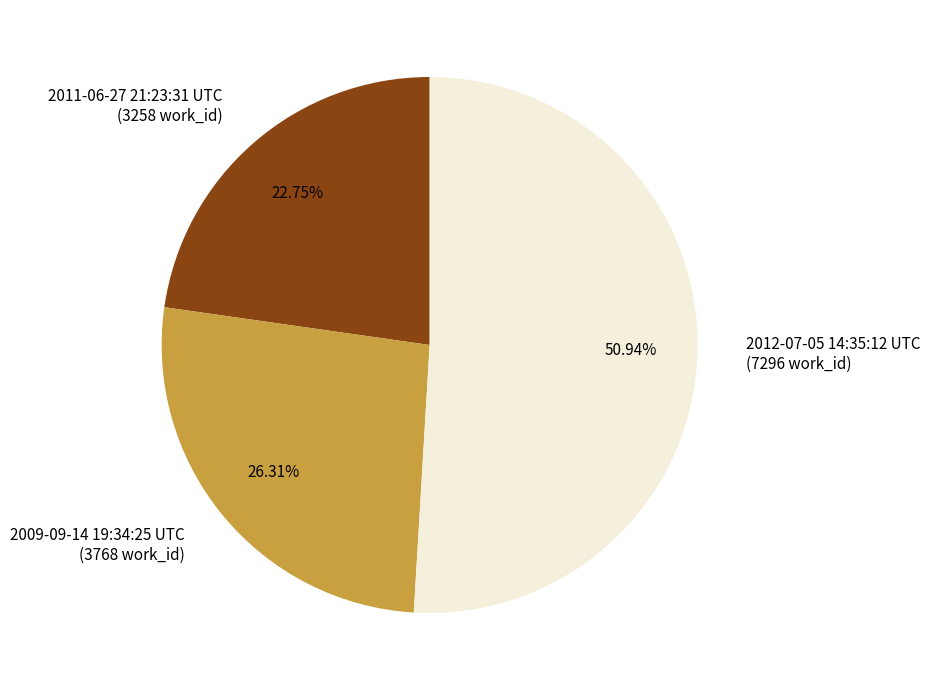

True or false: 2011-06-27 21:23:31 UTC accounts for 23% of the total.

True